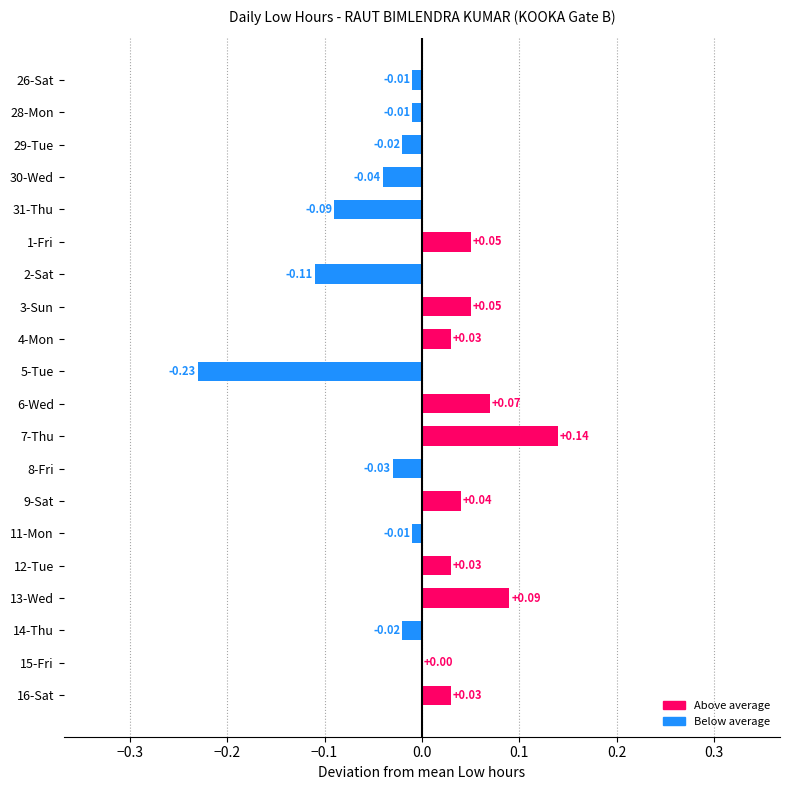

Between 5-Tue and 13-Wed, which is larger?

13-Wed